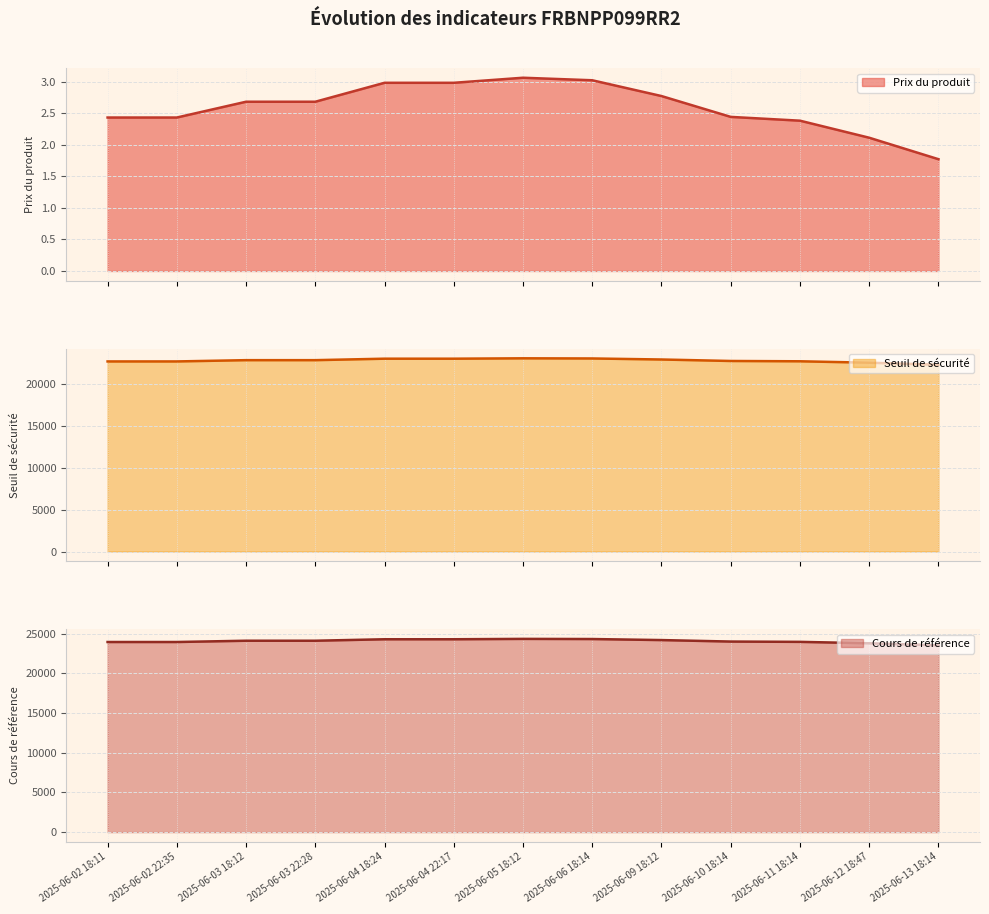

What value does the Prix du produit (line) series have at 2025-06-10 18:14?

2.4